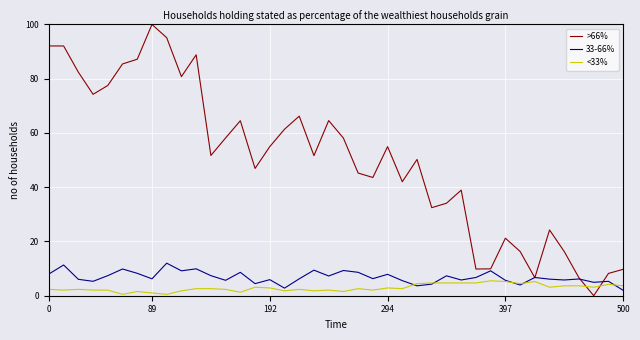

Rank the series by their maximum value, from highest to lowest.

>66%, 33-66%, <33%